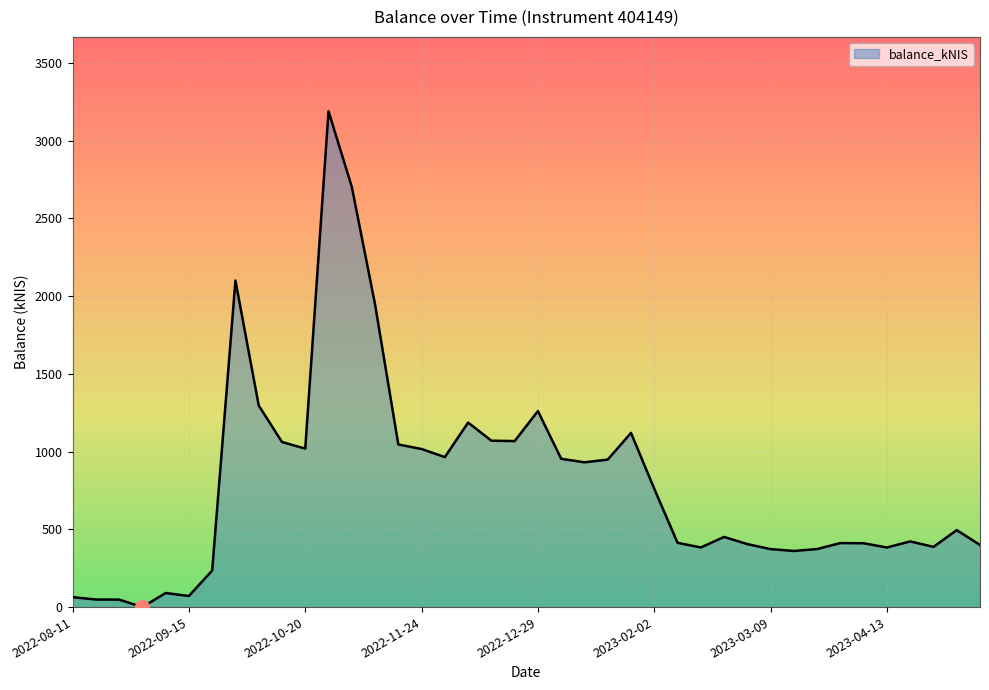

What is the maximum value shown in the chart?

3188.6